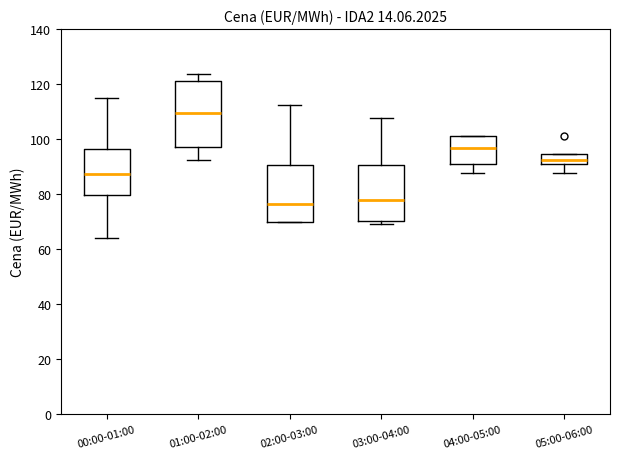

Comparing the boxes themselves (not the whiskers), which one is the tallest?

01:00-02:00